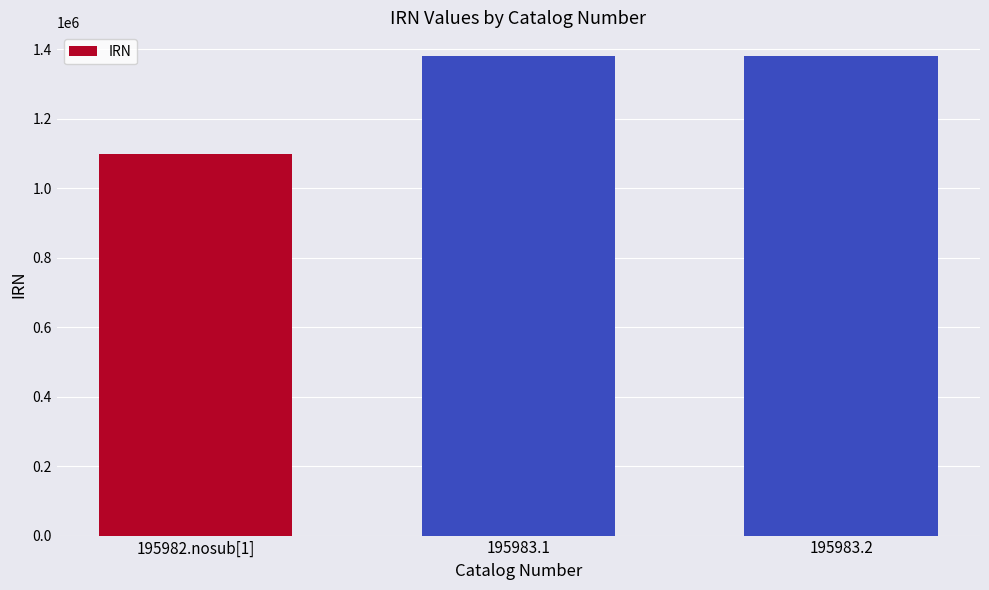

Which category has the lowest value across all series?

195982.nosub[1]